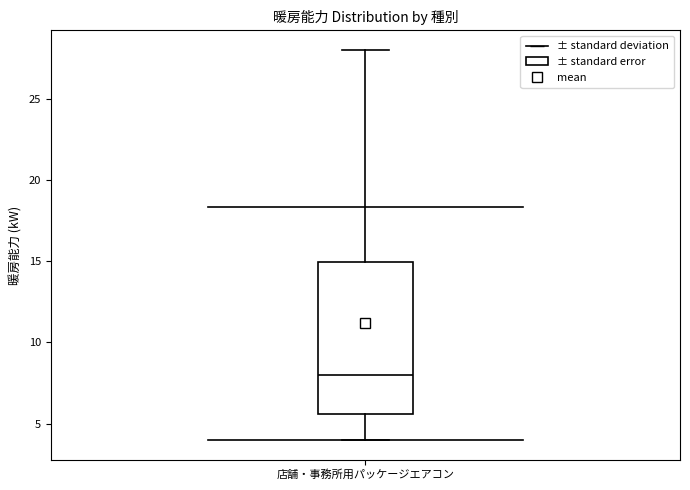

Transcribe this box plot: give where the median line is, the range the box spans, and where the two whiskers end, as read against the y-axis. The values are not printed on the chart, so give them approximately, as read against the axis.

median 8.0, box 5.5 to 15.0, whiskers 4.0 to 28.0